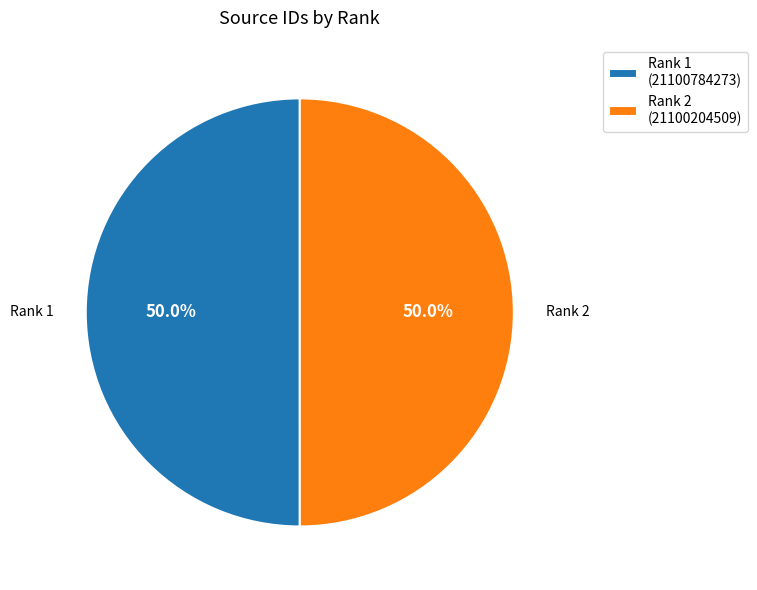

What is the ratio of the value at Rank 2 (21100204509) to the value at Rank 1 (21100784273)?

1.0